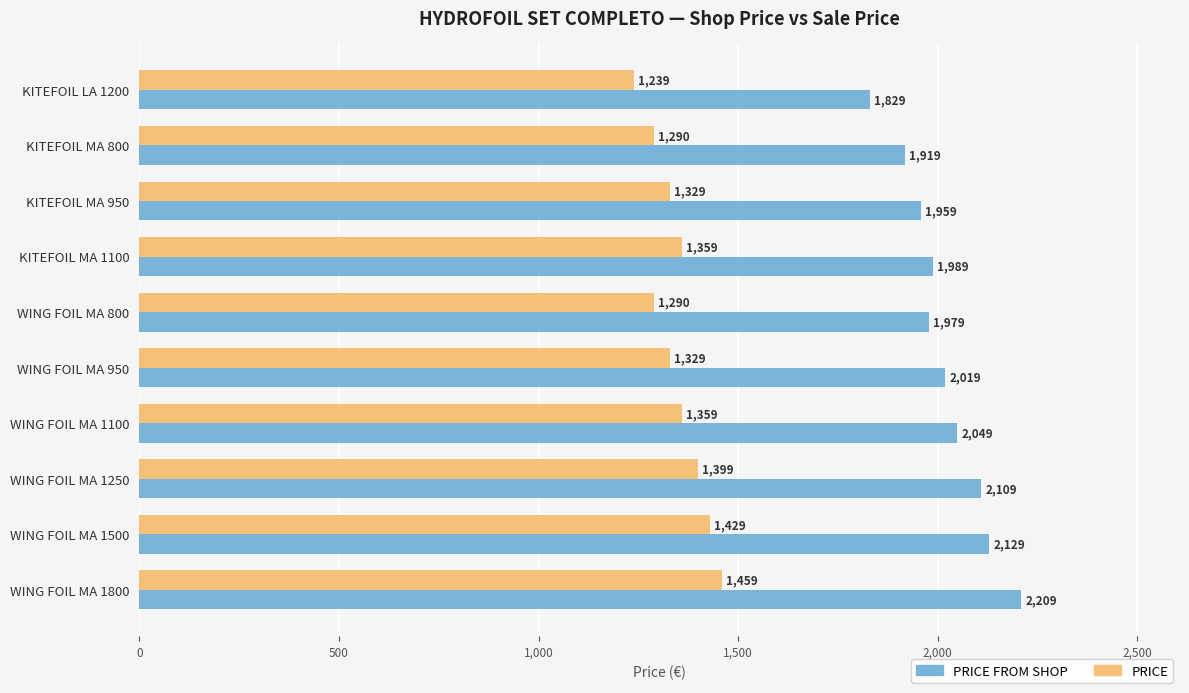

The PRICE FROM SHOP series shows 2209 at WING FOIL MA 1800. True or false?

True